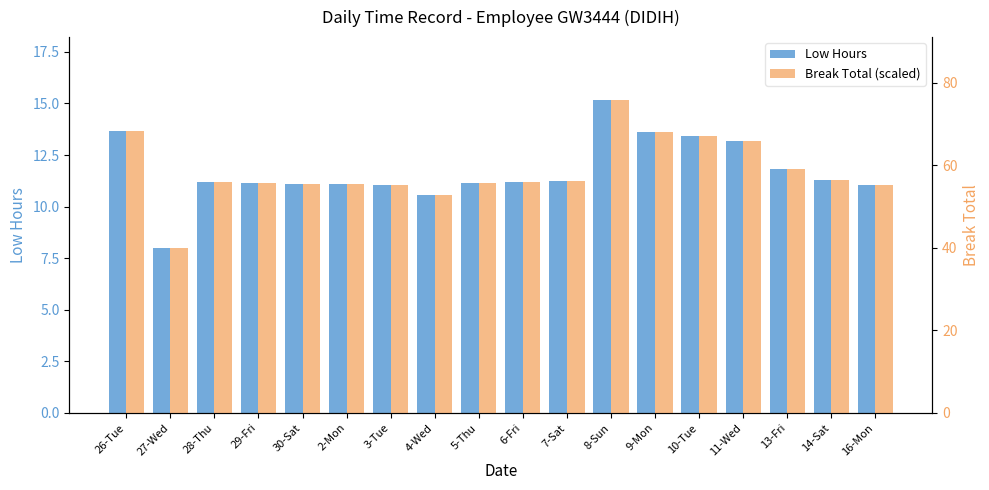

What is the difference between the maximum and minimum values in the Break Total (scaled) series?

35.9